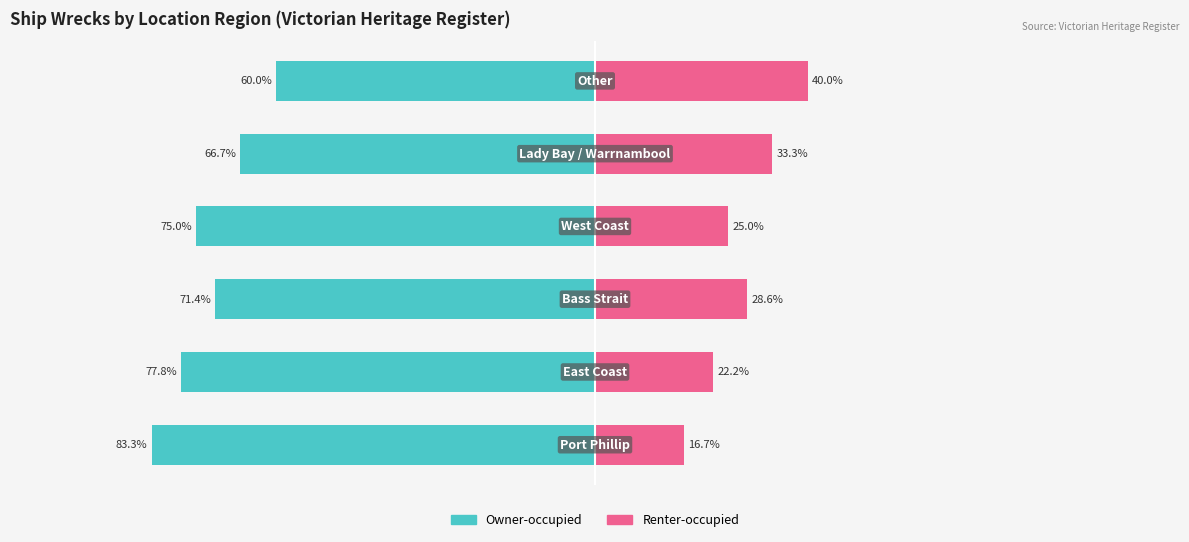

How many values in the Renter-occupied series exceed 28?

3